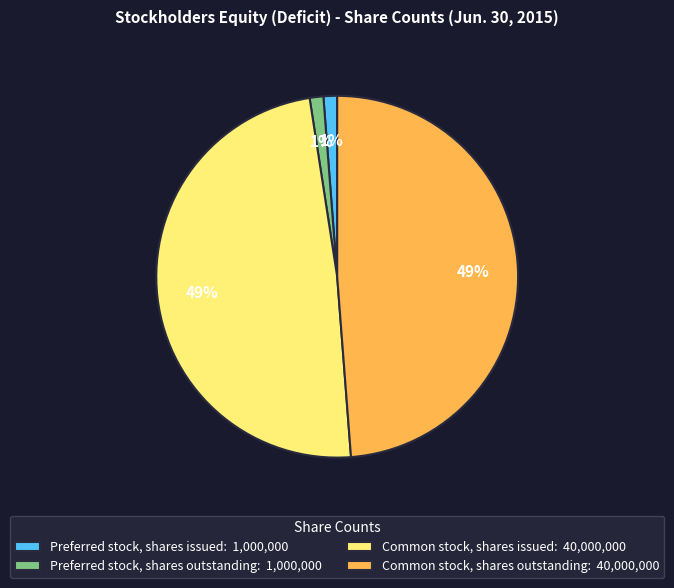

Does Common stock, shares issued represent more than half of the total?

No